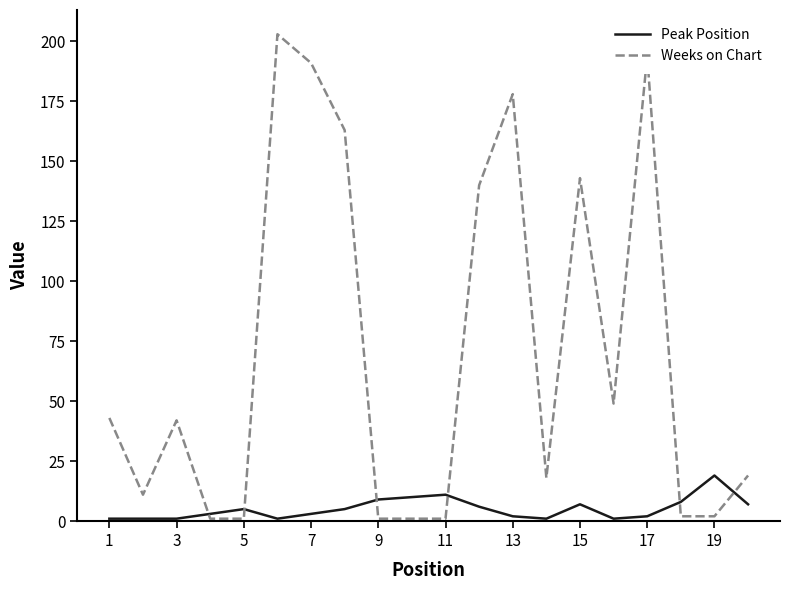

What is the maximum value for Peak Position?

19